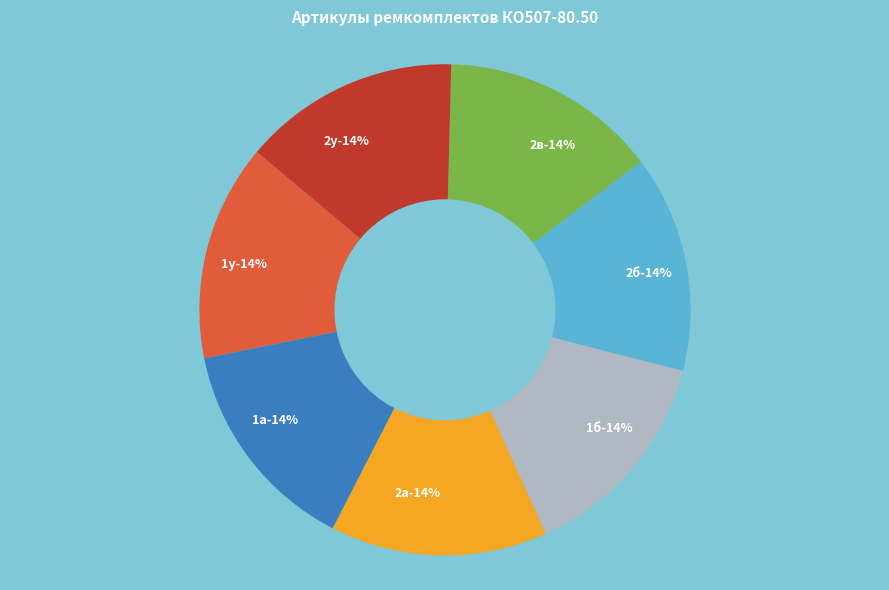

True or false: РК-КО507-80.50/2б-СП ремкомплект accounts for 14% of the total.

True